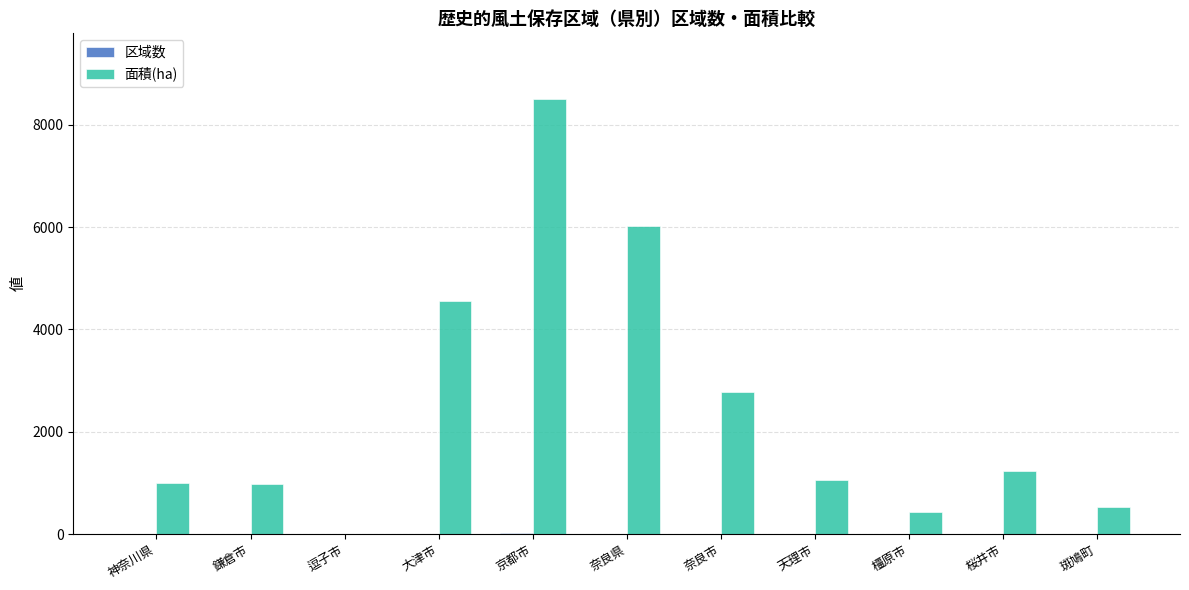

Which series has the largest total across all categories?

面積(ha)